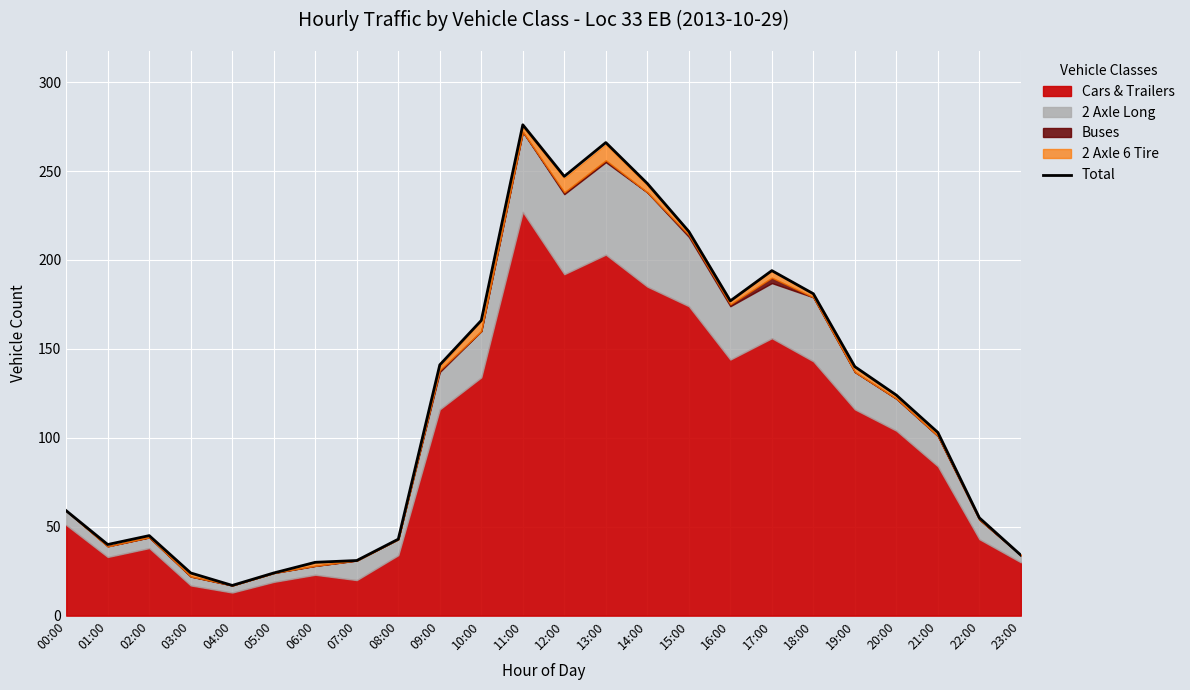

How many points are lower than both their immediate neighbors (excluding endpoints)?

4